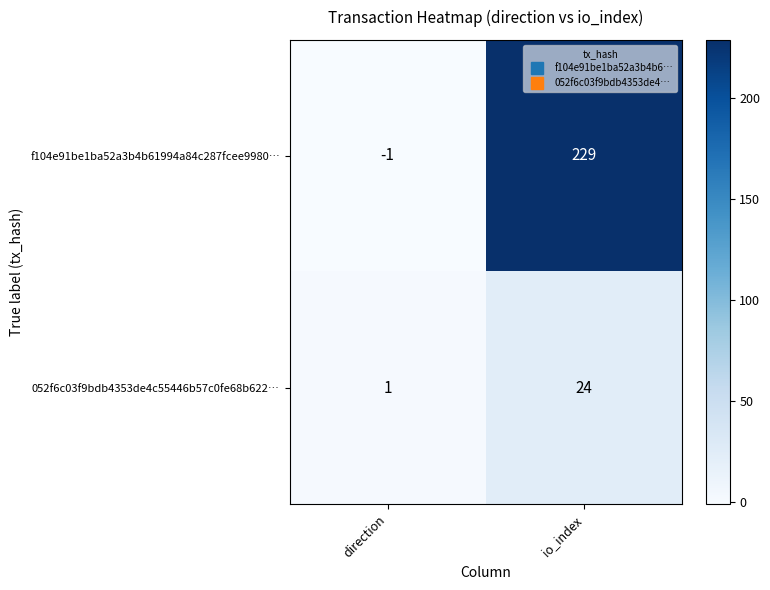

Reading right to left, transcribe all the data shown in this chart.

f104e91be1ba52a3b4b61994a84c287fcee9980…: io_index=229	direction=-1
052f6c03f9bdb4353de4c55446b57c0fe68b622…: io_index=24	direction=1